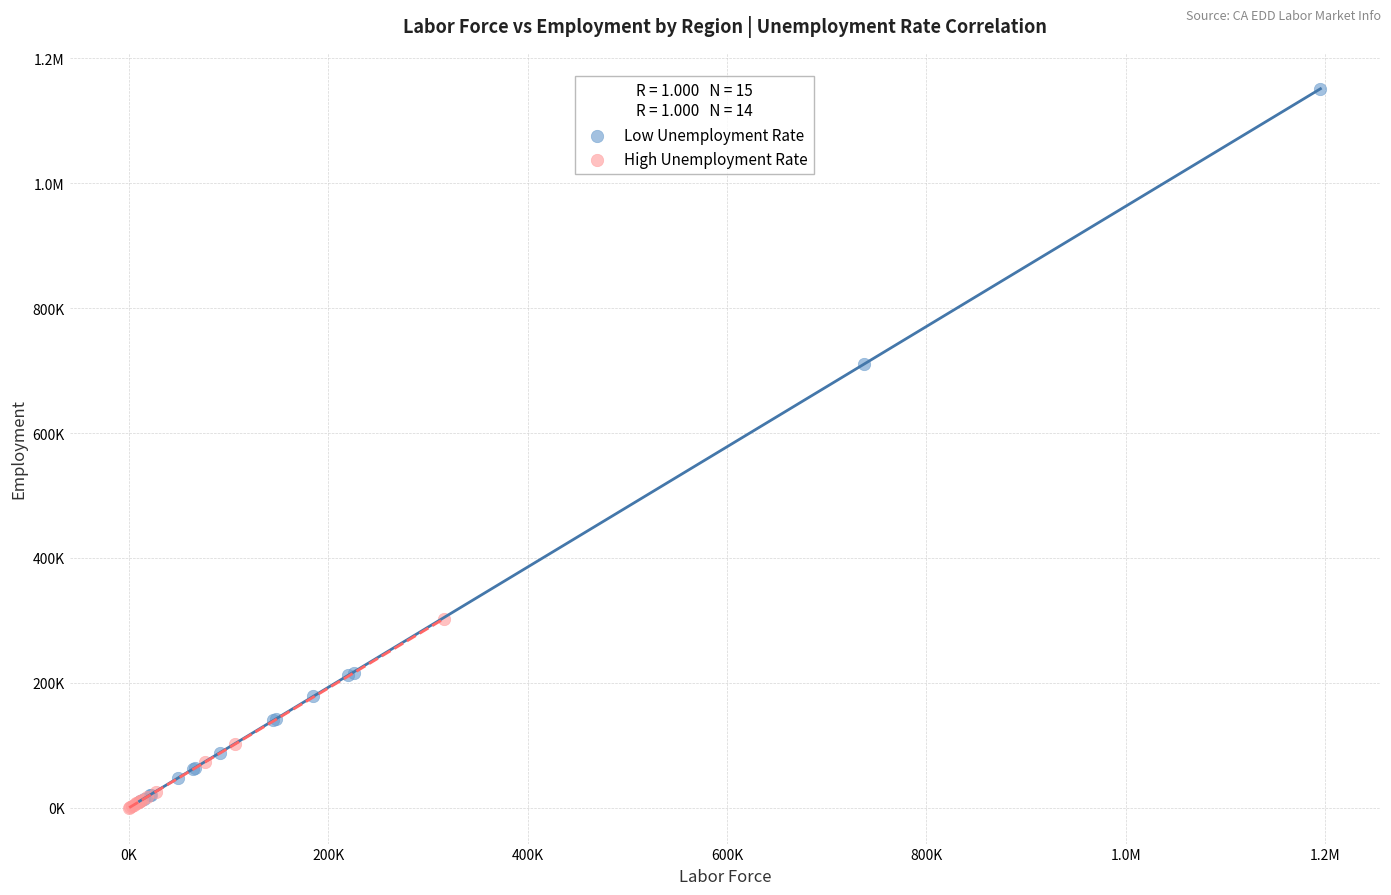

What are all the series names shown in the legend?

Low Unemployment Rate, High Unemployment Rate